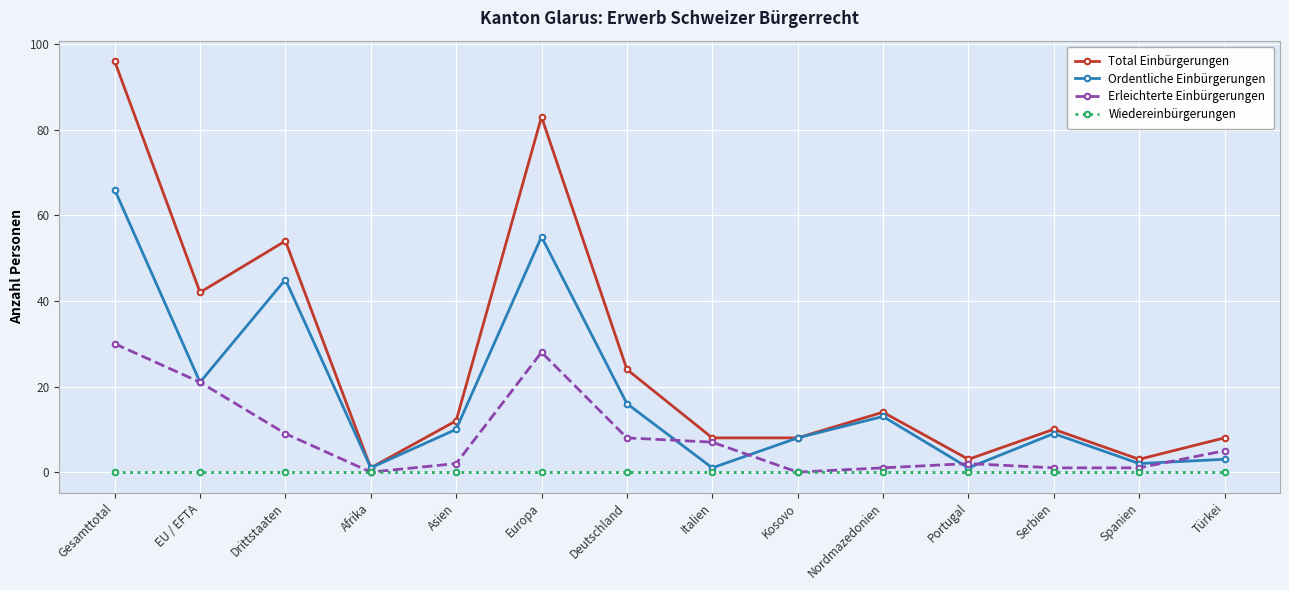

Count the number of data series in this chart.

4